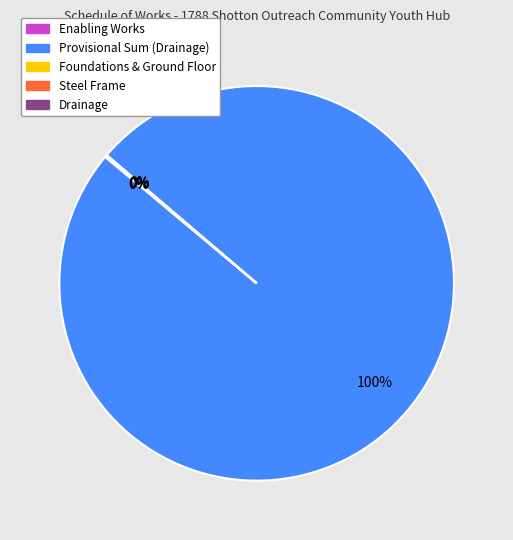

Does any single category account for the majority?

Yes